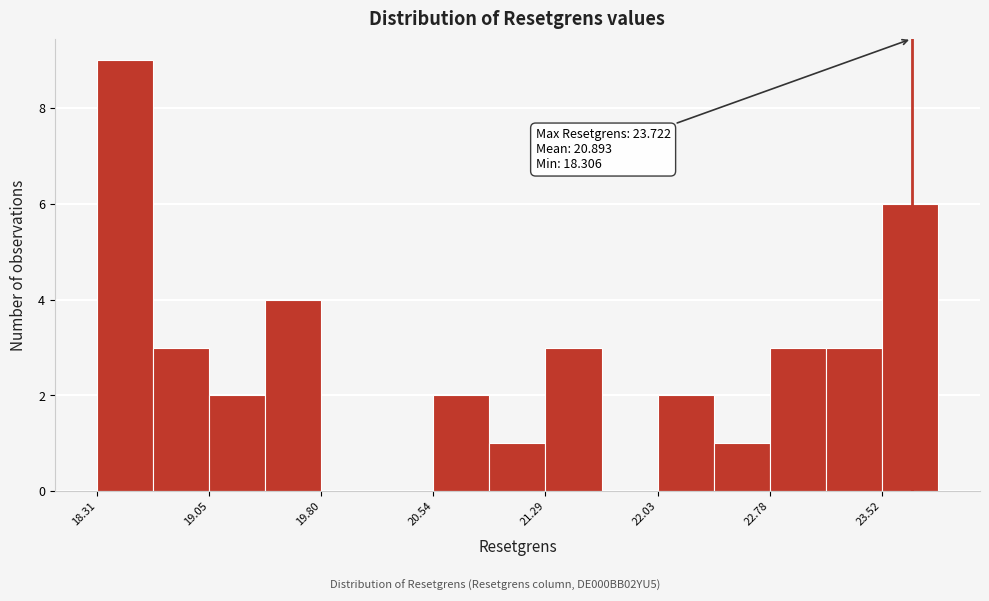

Around what value on the x-axis is the tallest bar? Give the approximate position of its centre, as read against the axis.

18.5